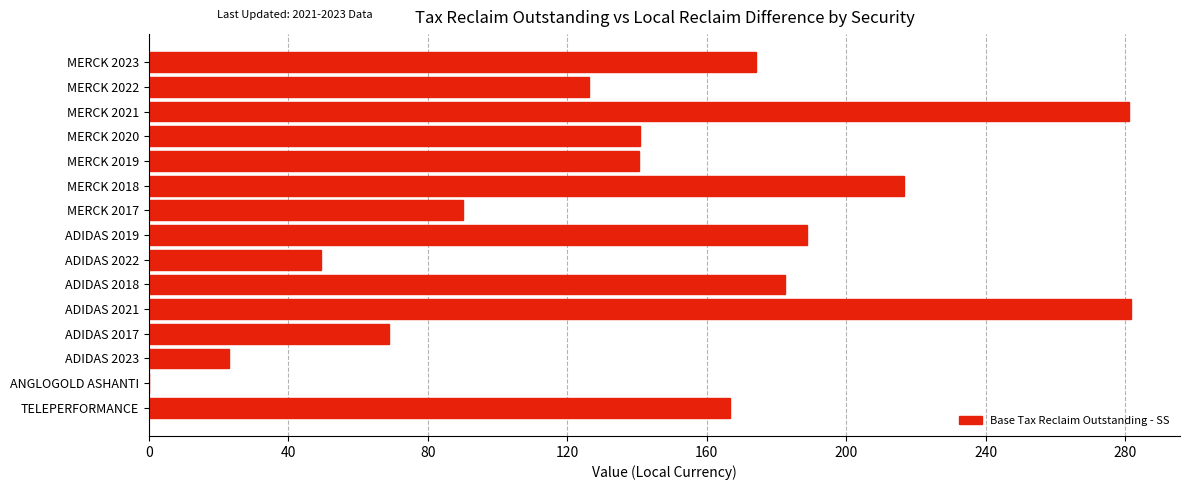

How many series are shown in this chart?

1